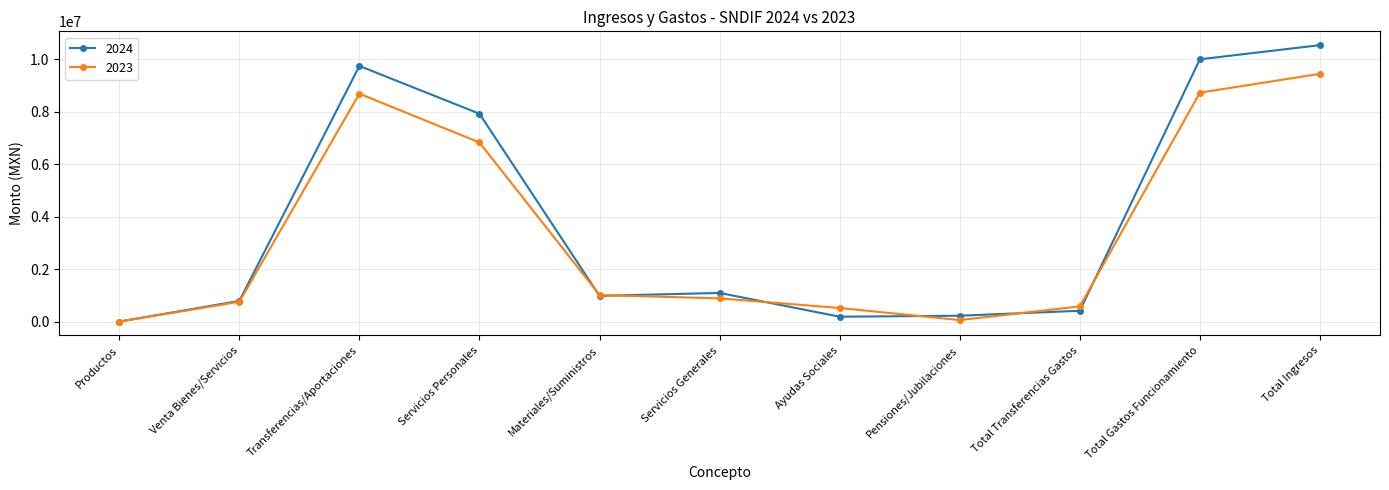

What is the difference between the highest and lowest values at Total Gastos Funcionamiento?

1272840.5